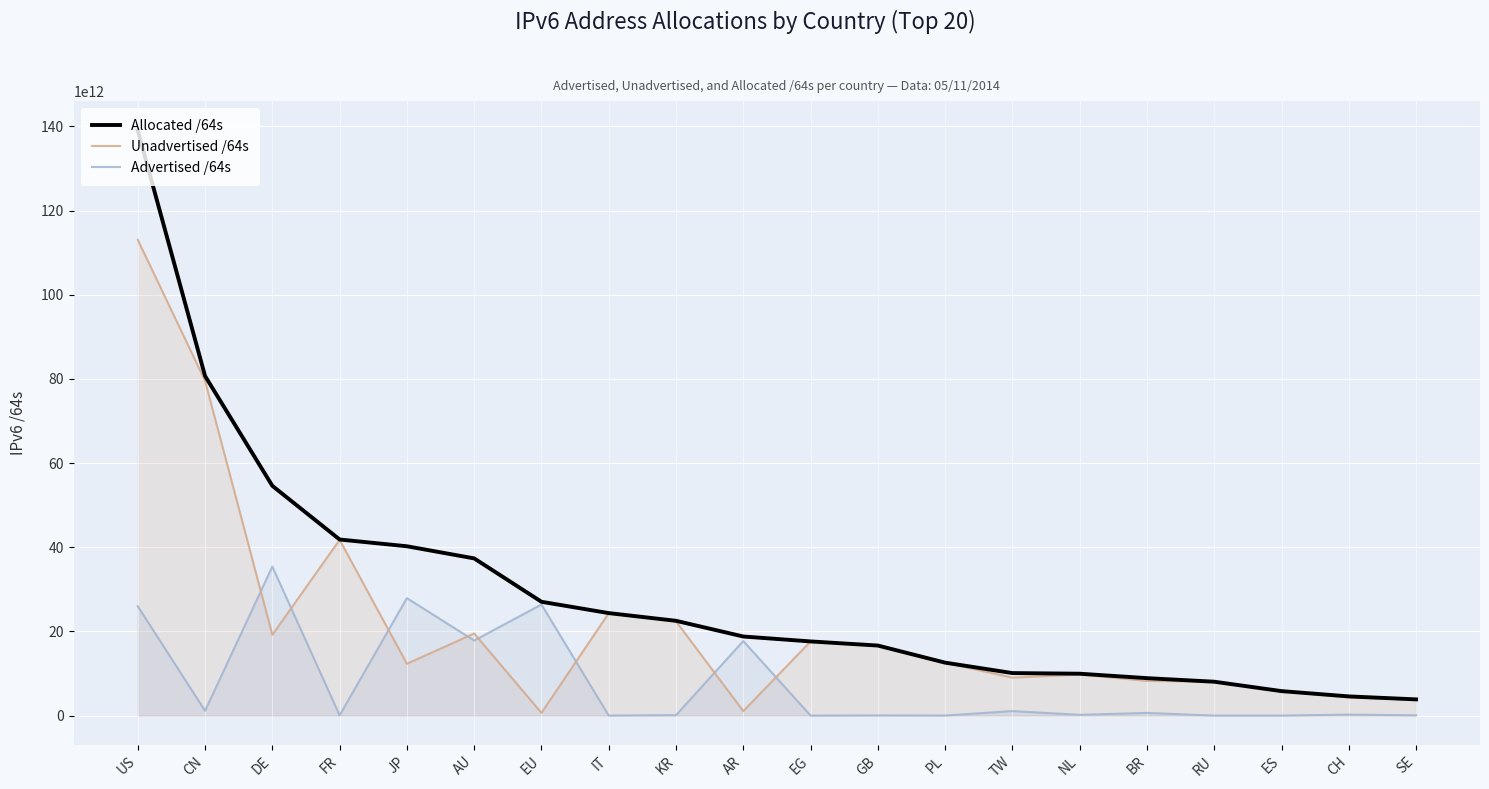

What is the sum of the Allocated /64s values at FR and KR?

64381833641985